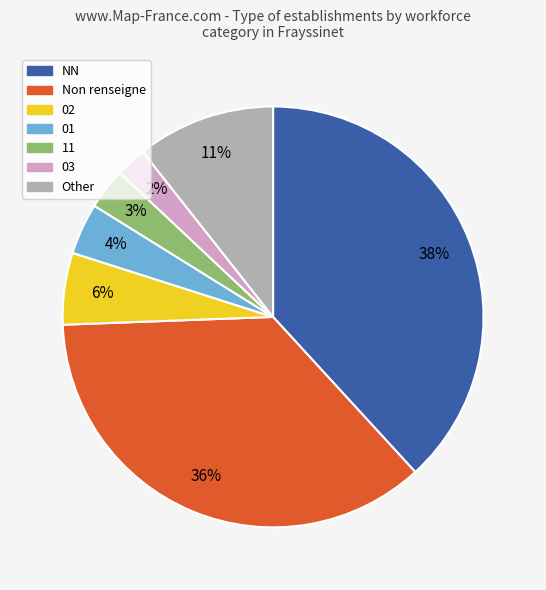

Does any single category account for the majority?

No